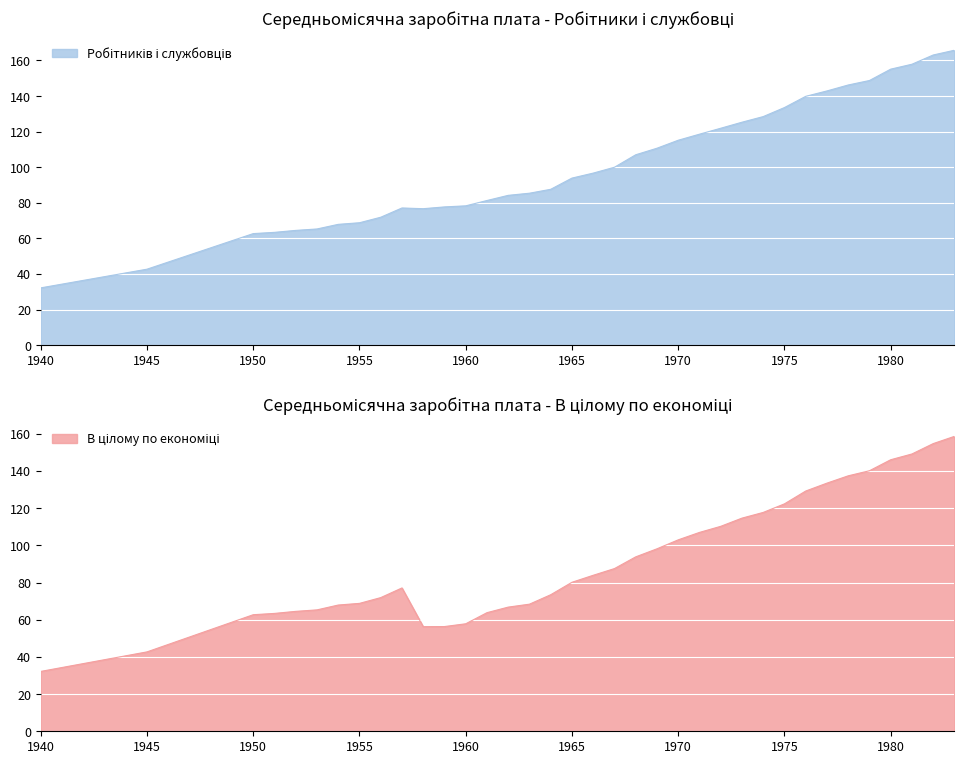

True or false: В цілому по економіці has a value of 133.5 at 1977.

True